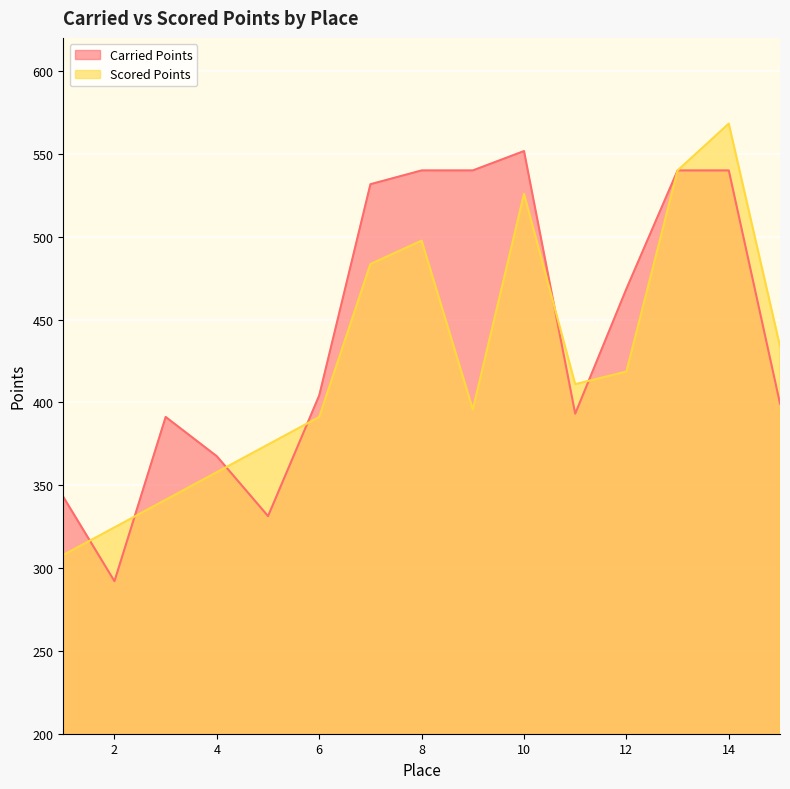

Where do Carried Points and Scored Points first cross each other?

1 and 2